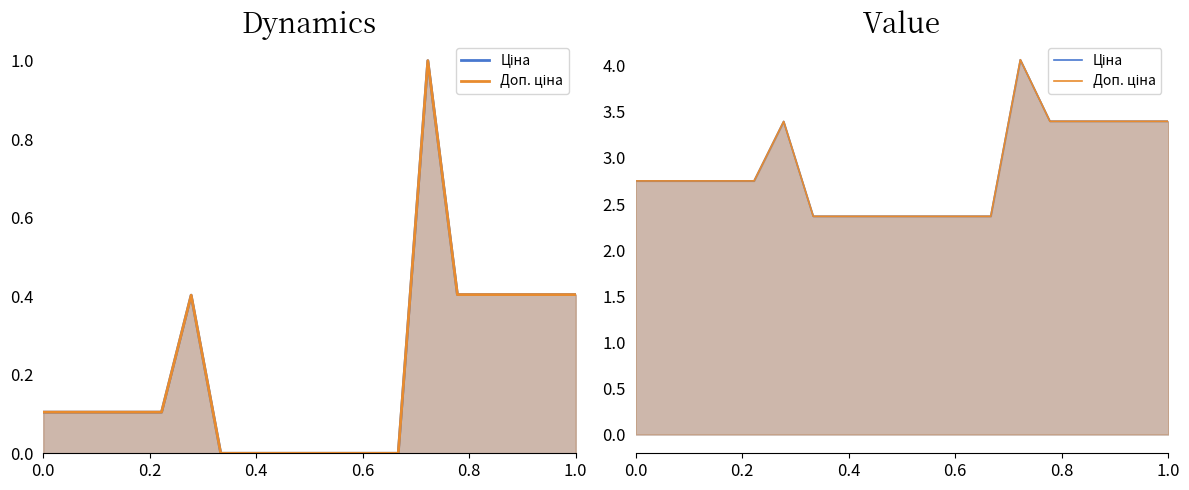

True or false: Ціна and Доп. ціна cross at least once.

False